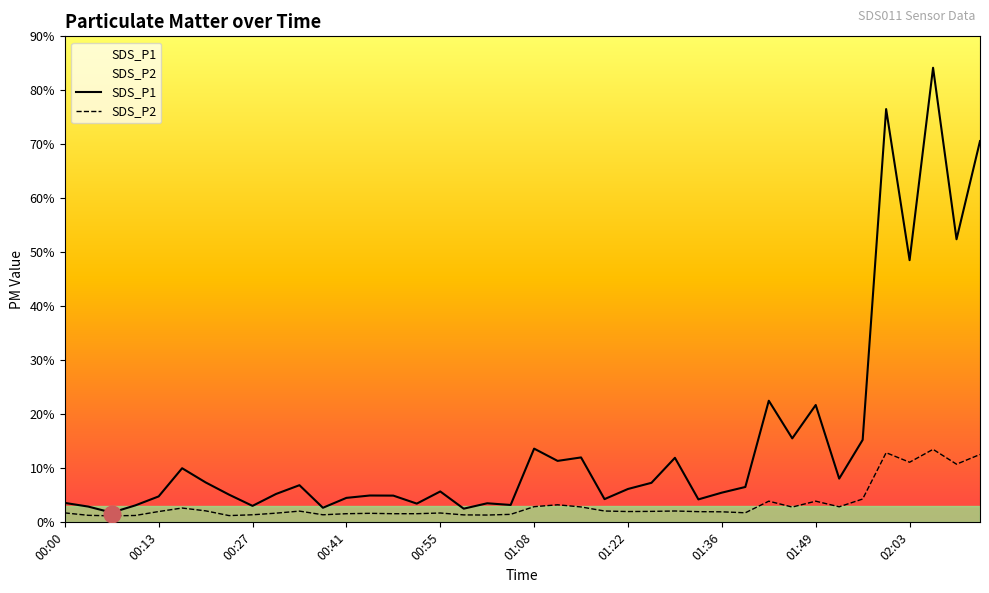

True or false: SDS_P1 and SDS_P2 intersect in this chart.

False